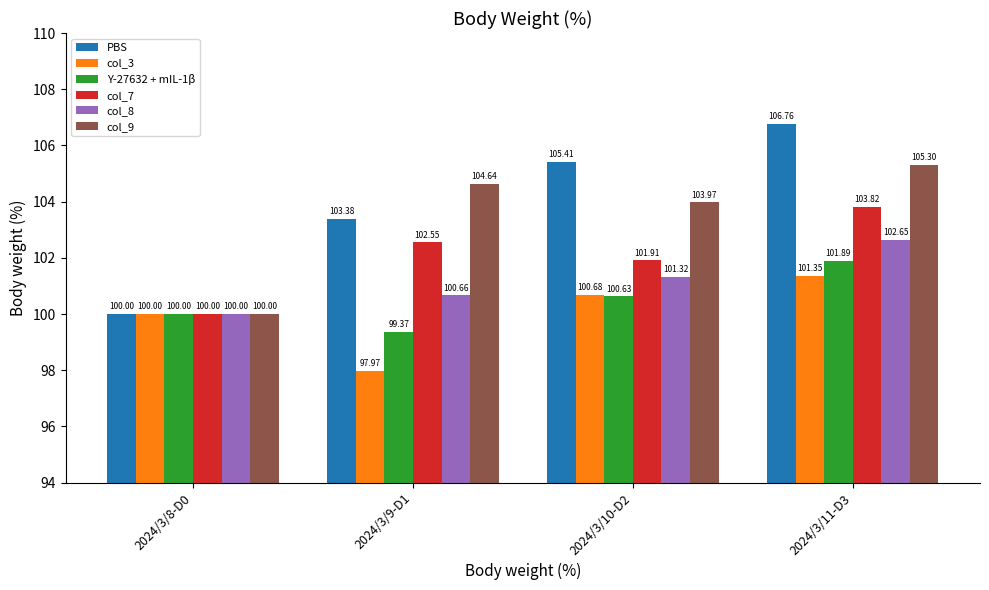

What is the average value of the Y-27632 + mIL-1β series?

100.5